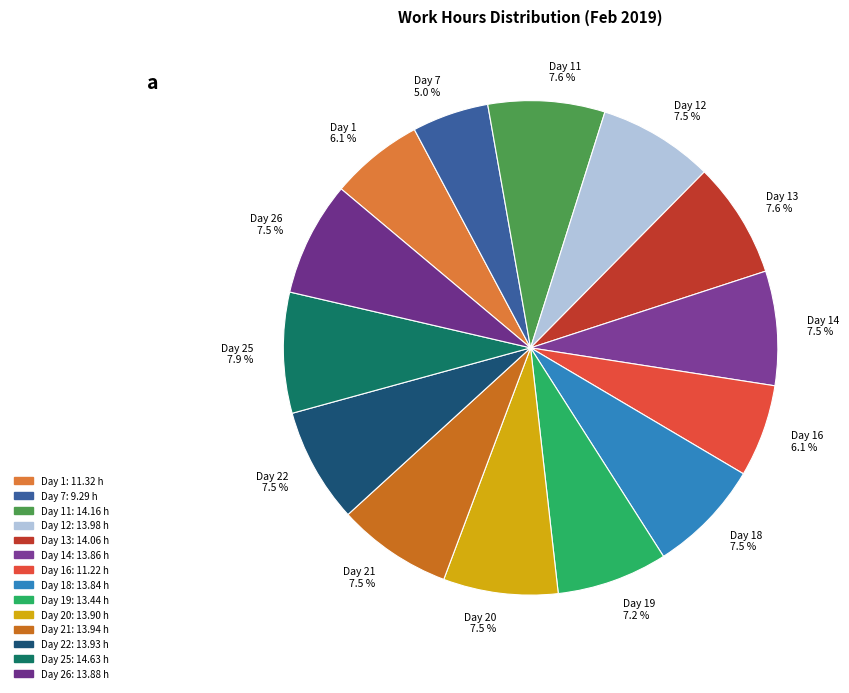

What is the smallest slice in the pie chart?

Day 7 5.0 %